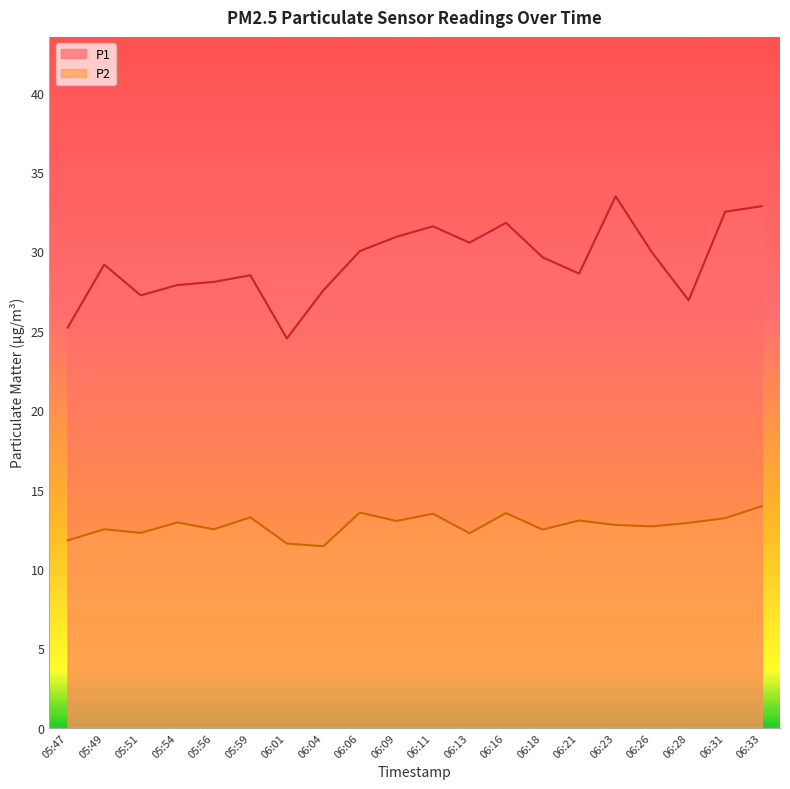

At how many categories does at least one series exceed 19?

20